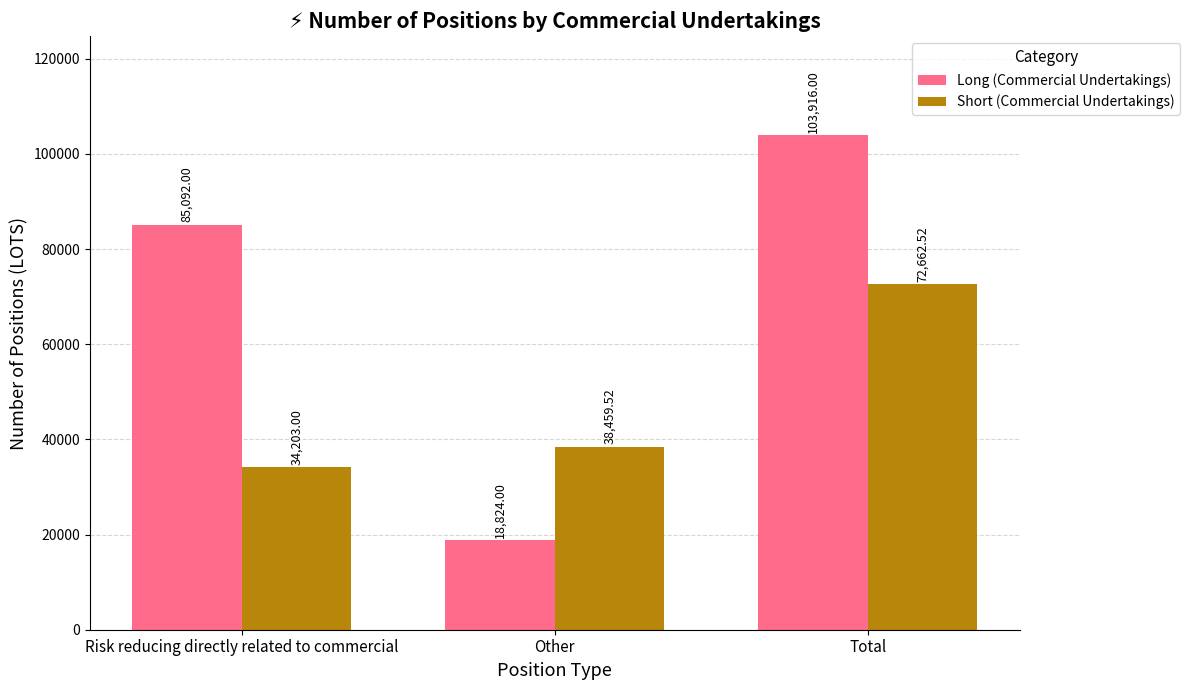

How many distinct data groups are displayed?

2